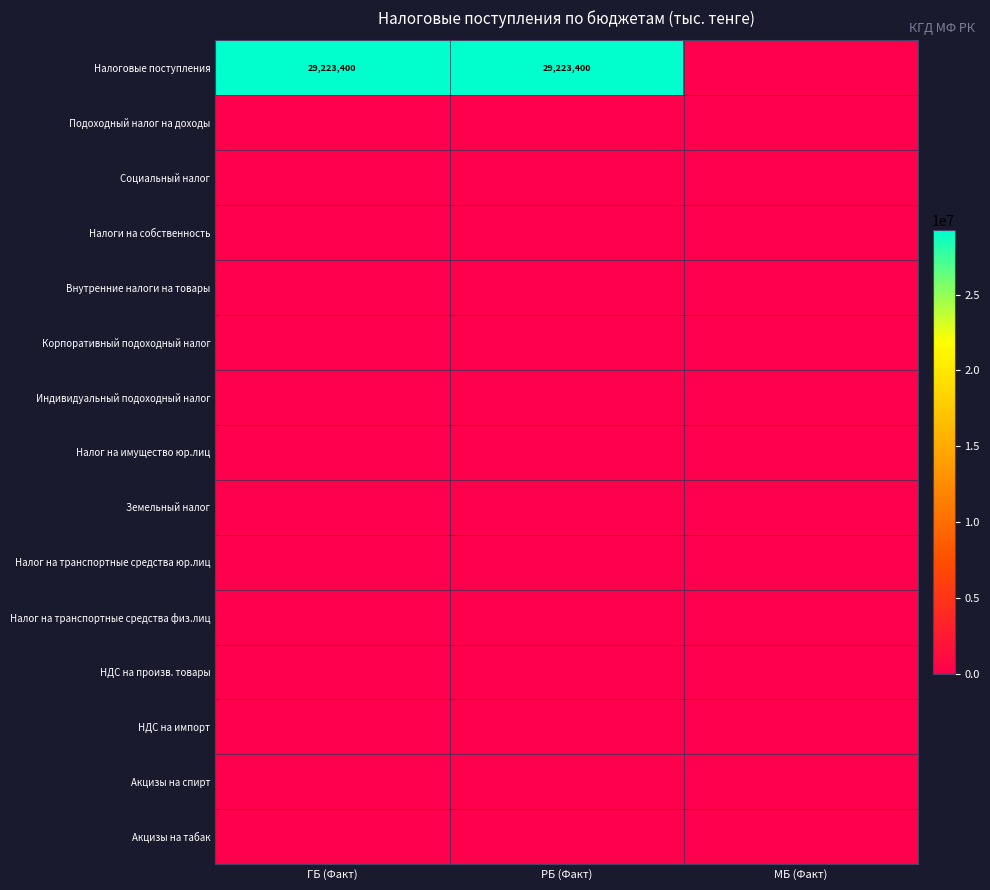

List the labels in order of НДС на импорт value, smallest first.

ГБ (Факт), РБ (Факт), МБ (Факт)